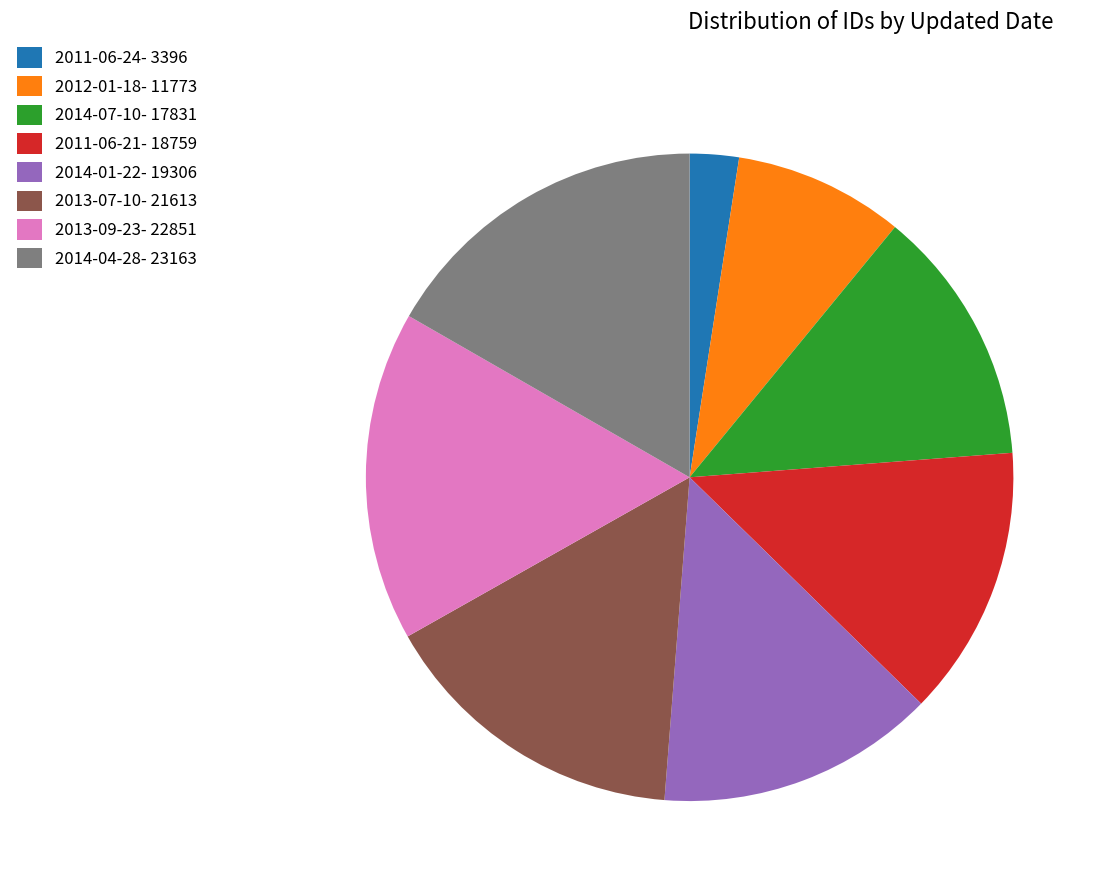

Is 2014-07-10- 17831 the majority of the pie?

No